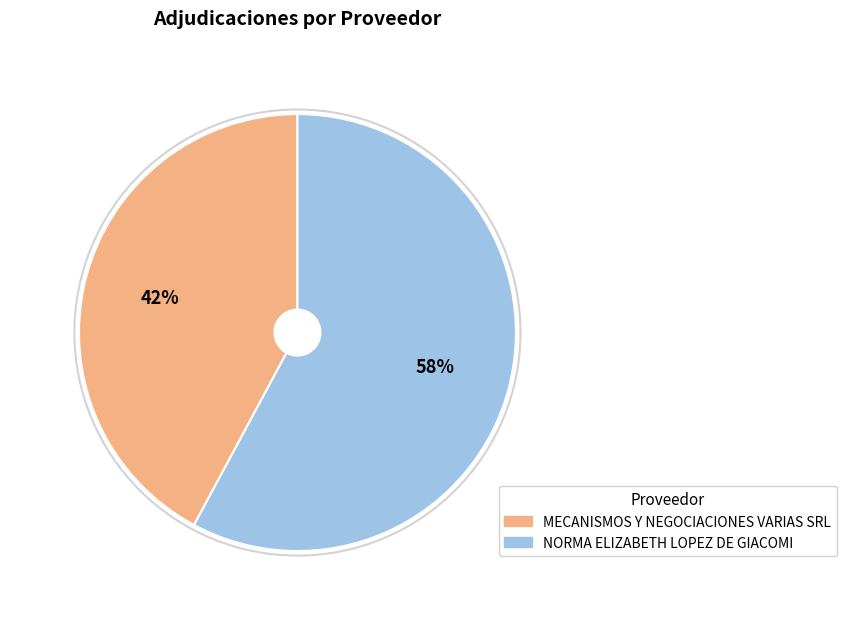

How many segments does this pie chart have?

2